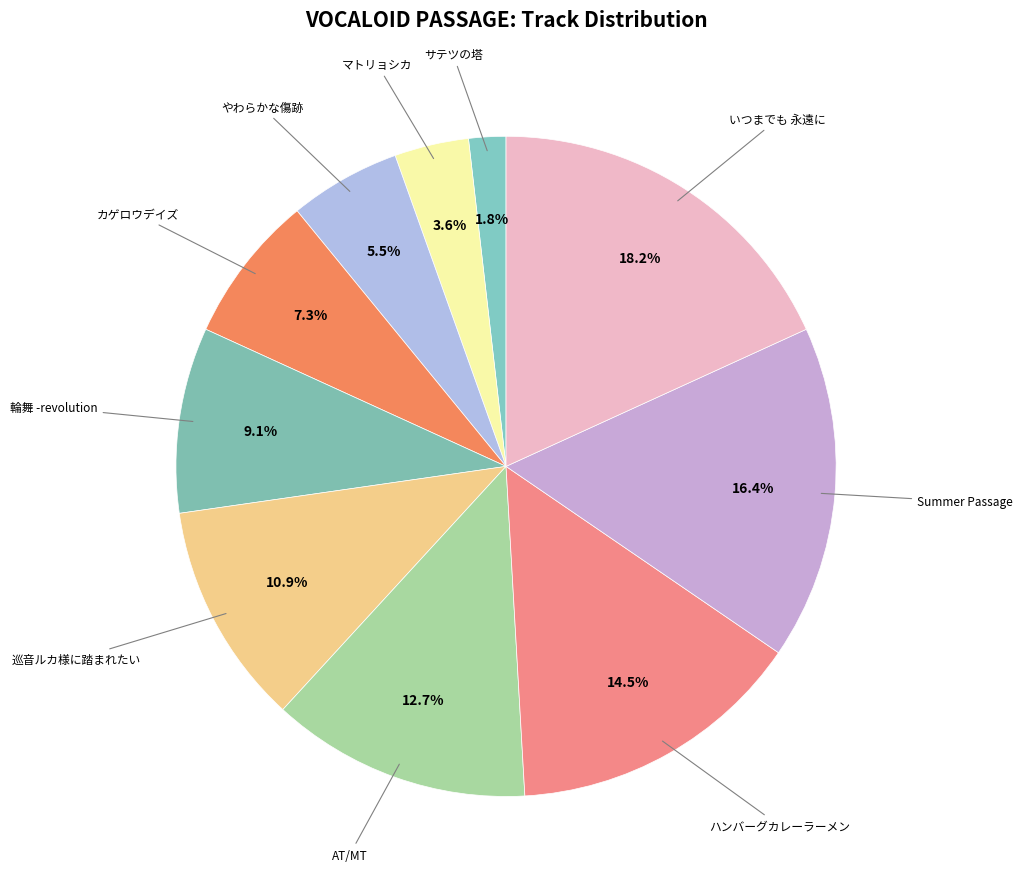

Rank the categories by value from highest to lowest.

いつまでも 永遠に, Summer Passage, ハンバーグカレーラーメン, AT/MT, 巡音ルカ様に踏まれたい, 輪舞 -revolution, カゲロウデイズ, やわらかな傷跡, マトリョシカ, サテツの塔